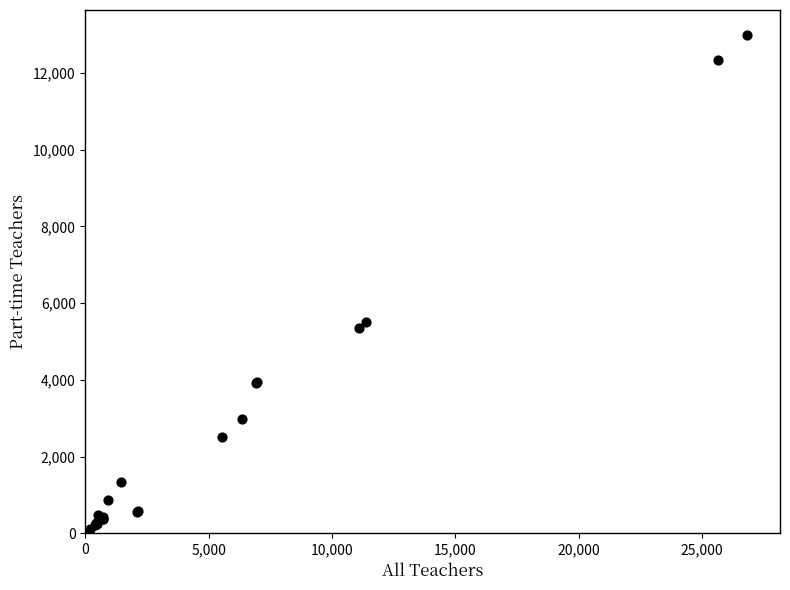

What Y value in the scatter plot is closest to 6497?

5495